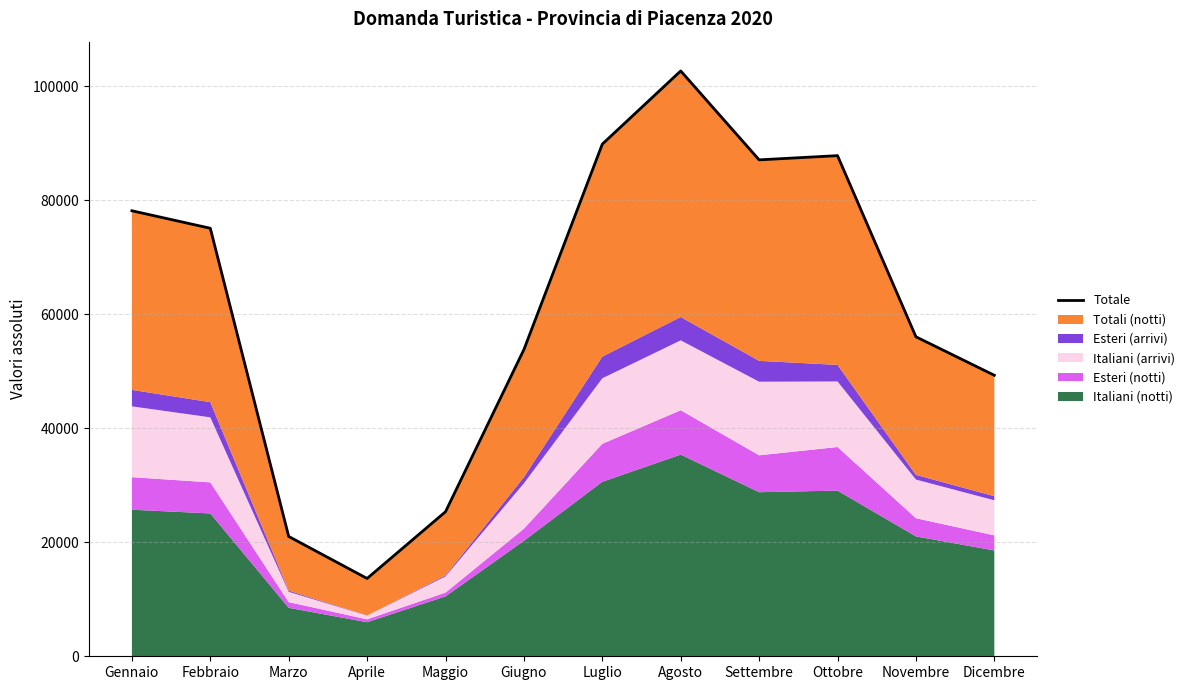

Which has a higher value, Giugno or Agosto?

Agosto